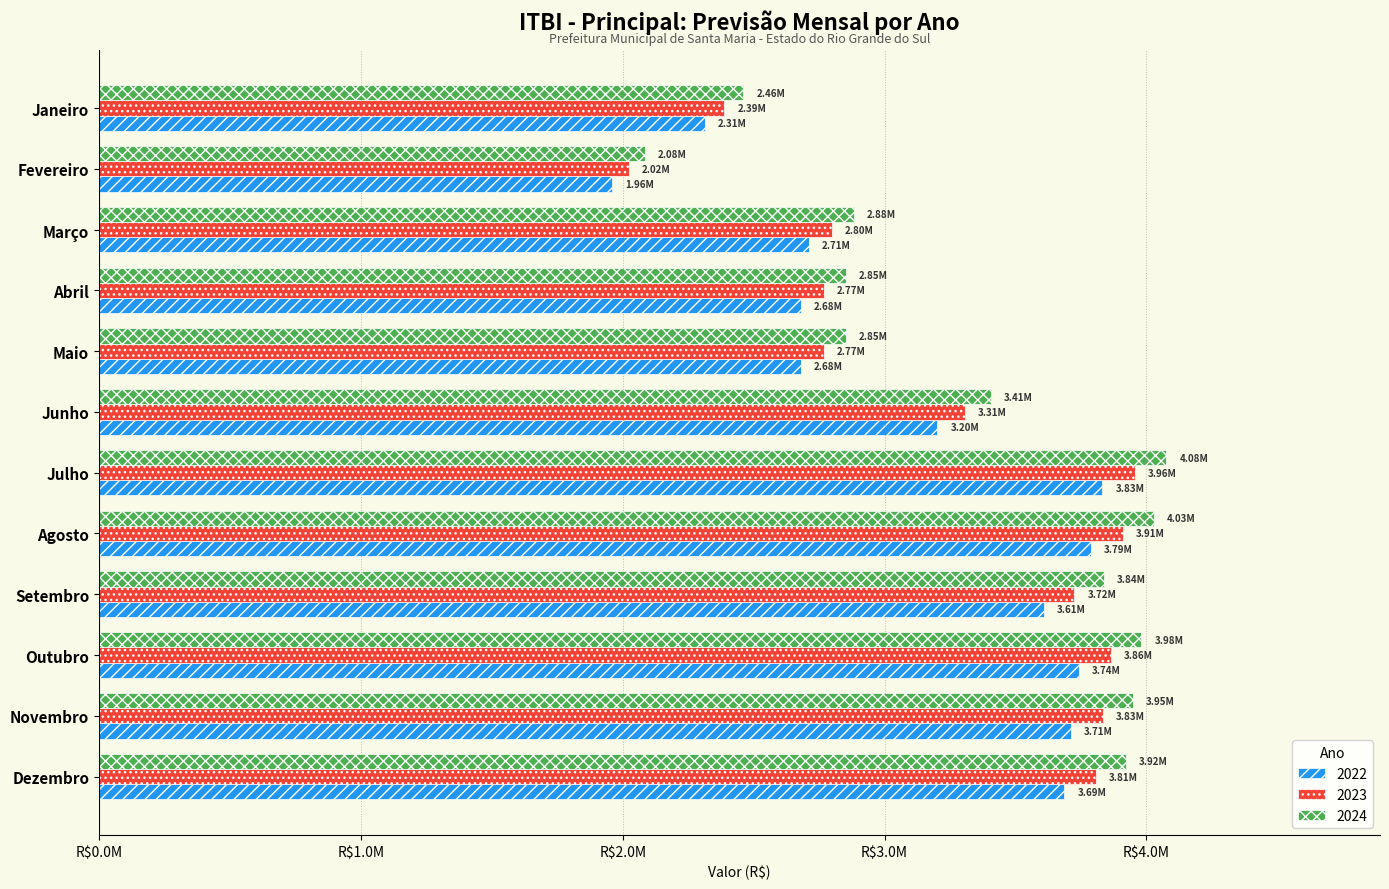

What is the label of the 4th bar from the right?

Setembro